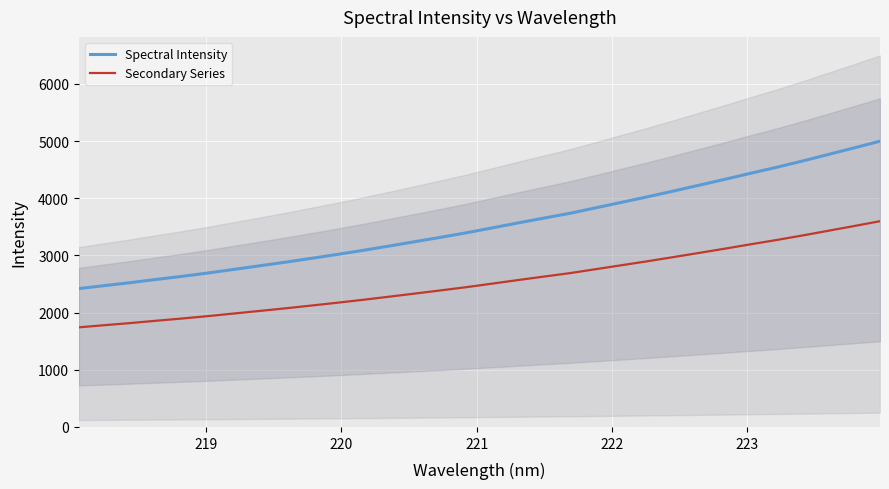

True or false: Secondary Series and Spectral Intensity intersect in this chart.

False